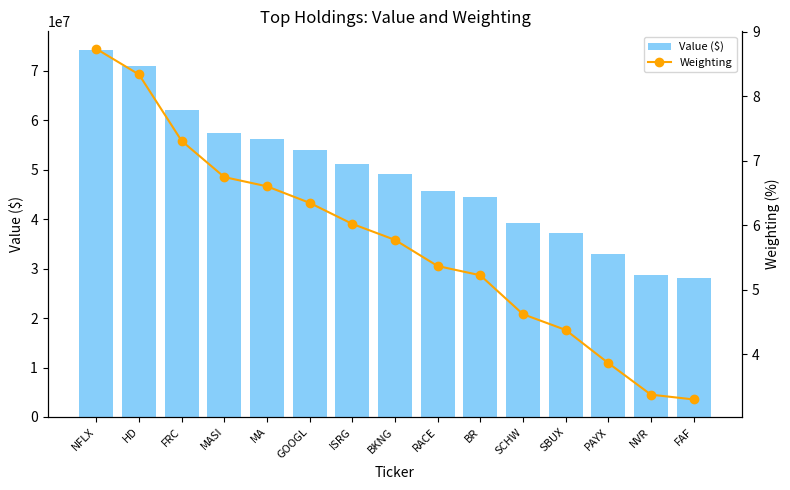

Is the value of Value ($) at FRC greater than the value of Weighting at NVR?

Yes